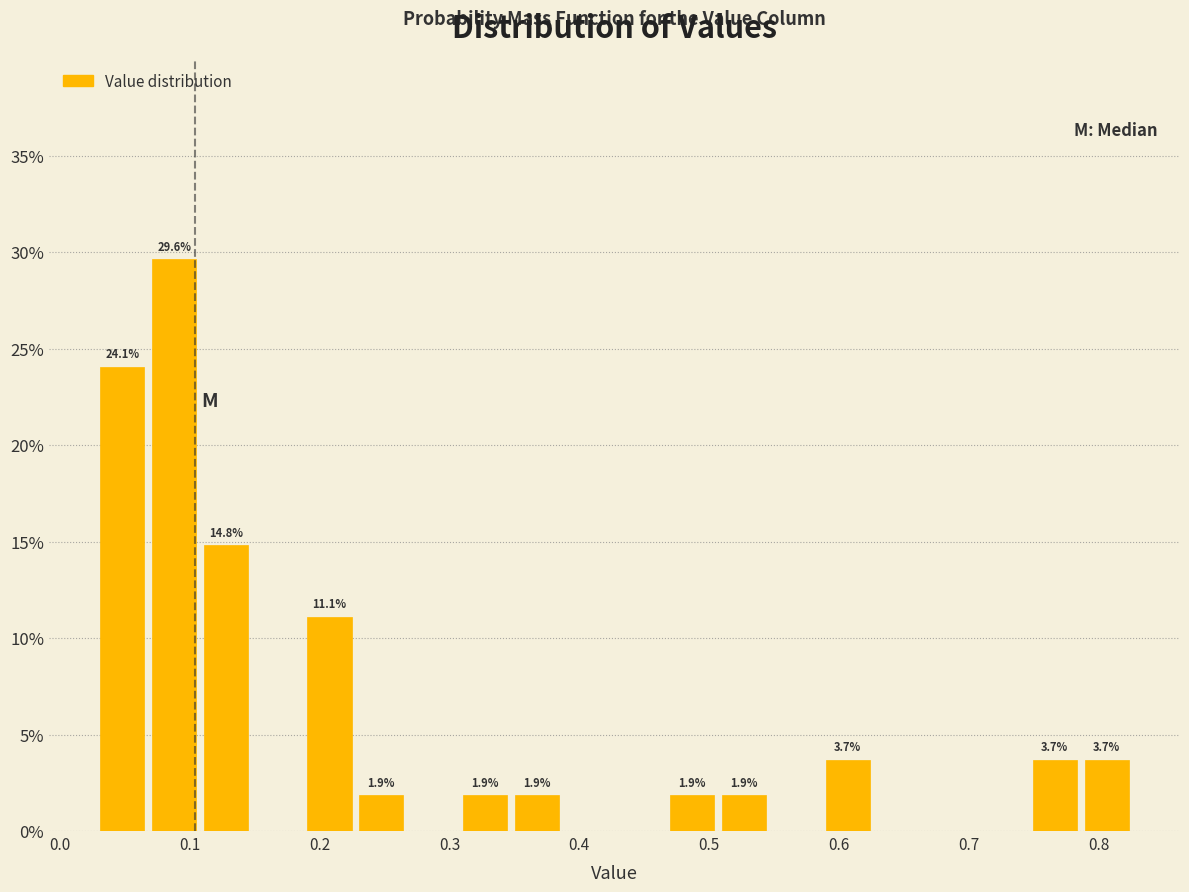

Around what value on the x-axis is the tallest bar? Give the approximate position of its centre, as read against the axis.

0.09